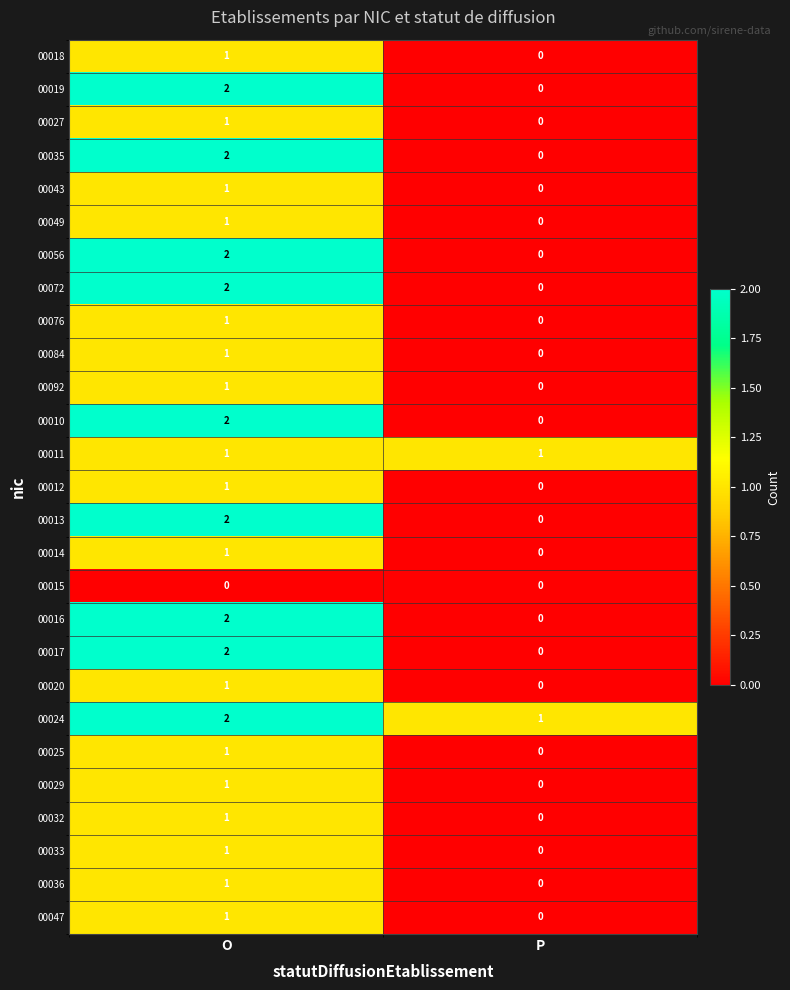

The value of 00049 at P is 0. True or false?

True